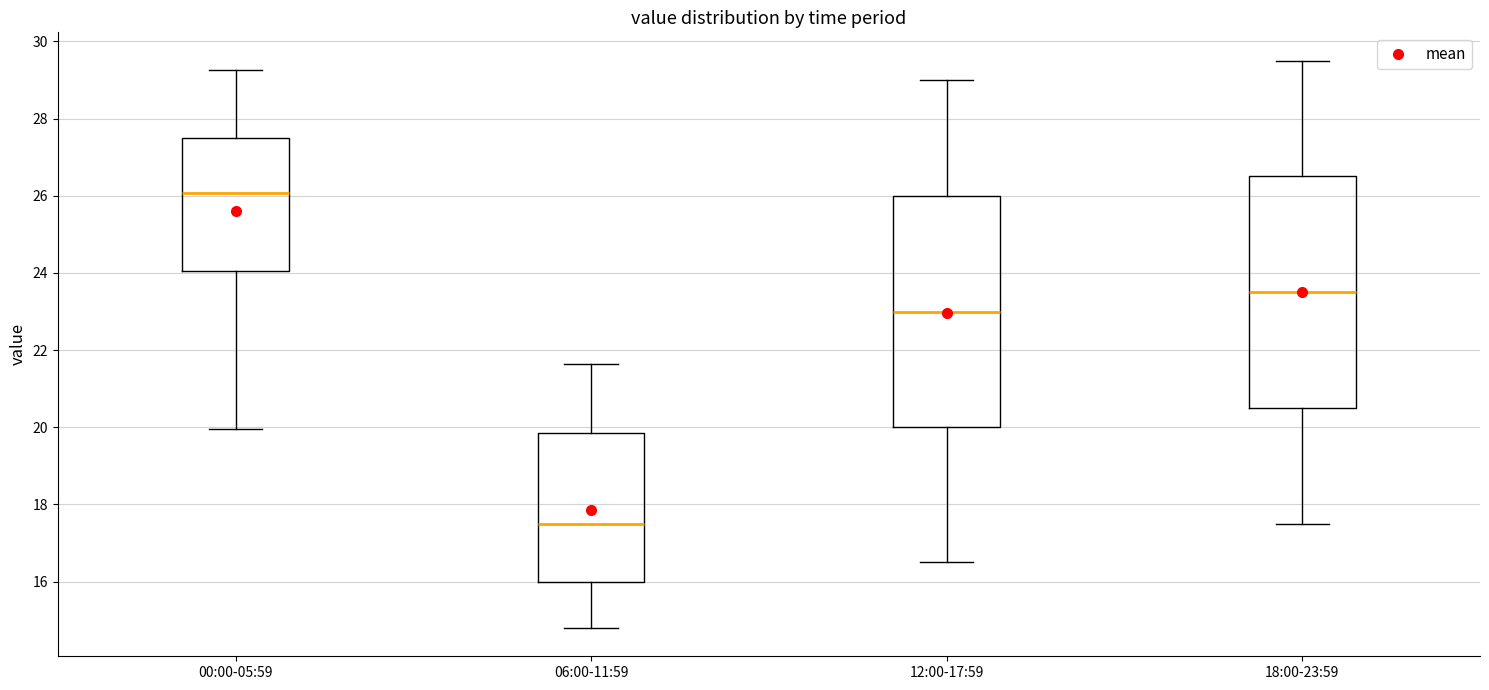

Reading left to right, transcribe this box plot: for each box, give where its median line is, the range the box spans, and where its two whiskers end, as read against the y-axis. The values are not printed on the chart, so give them approximately, as read against the axis.

00:00-05:59: median 26.0, box 24.0 to 27.6, whiskers 20.0 to 29.2
06:00-11:59: median 17.6, box 16.0 to 19.8, whiskers 14.8 to 21.6
12:00-17:59: median 23.0, box 20.0 to 26.0, whiskers 16.6 to 29.0
18:00-23:59: median 23.6, box 20.6 to 26.6, whiskers 17.6 to 29.6